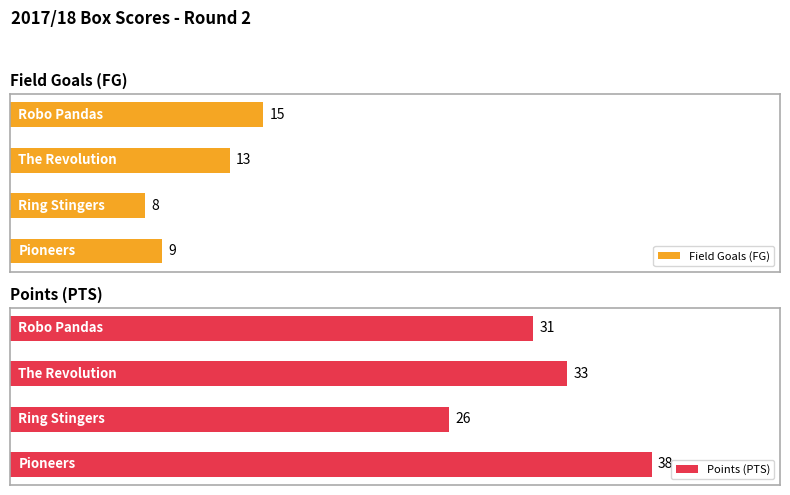

Reading right to left, extract all data points from this chart.

Field Goals (FG): 15	13	8	9
Points (PTS): 31	33	26	38